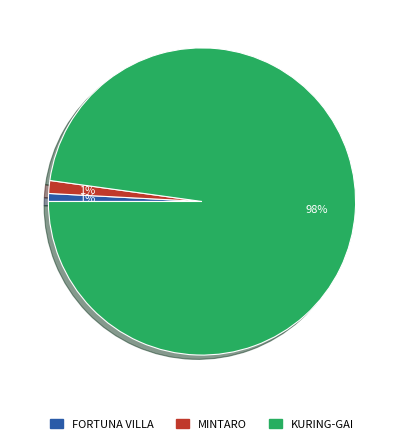

Which has a higher value, FORTUNA VILLA or KURING-GAI?

KURING-GAI